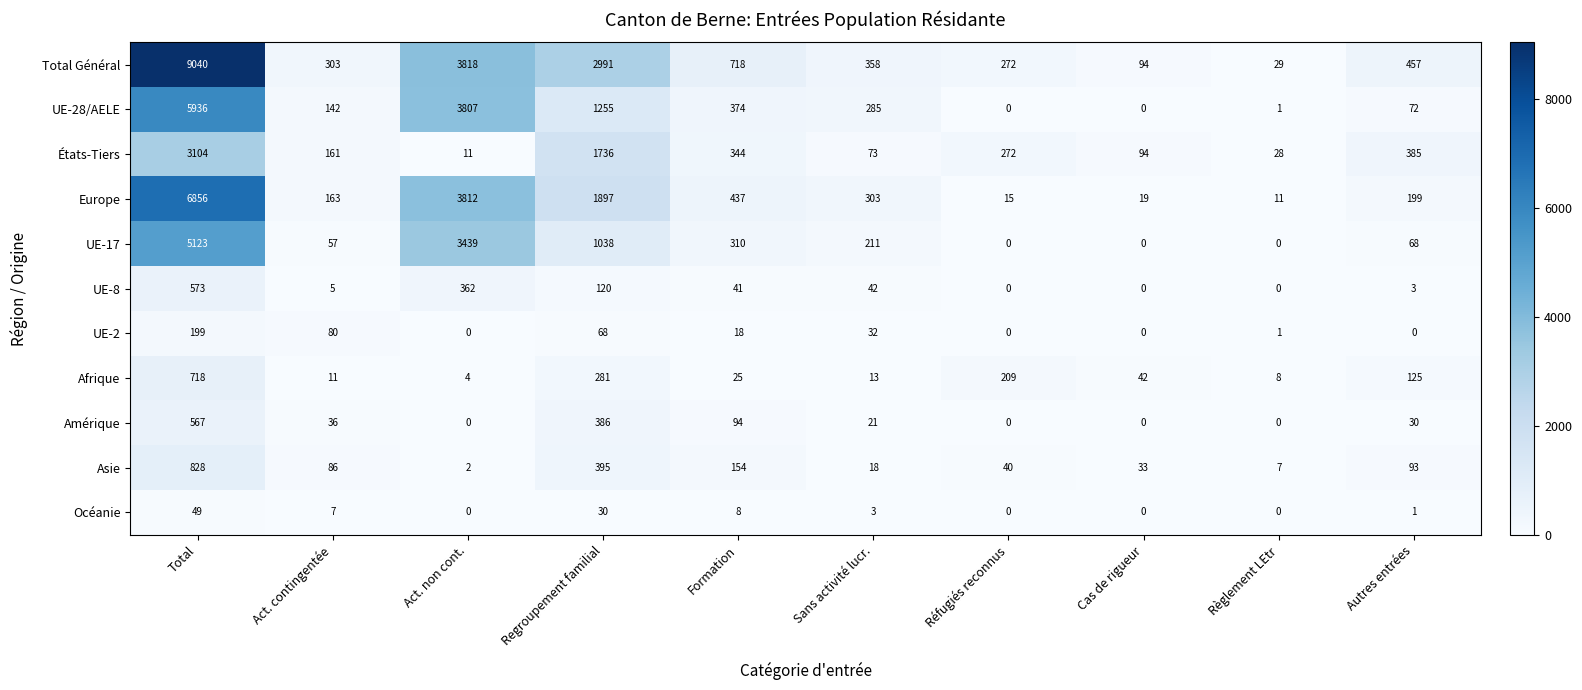

What value does the UE-28/AELE series have at Regroupement familial, to the nearest 100?

1300